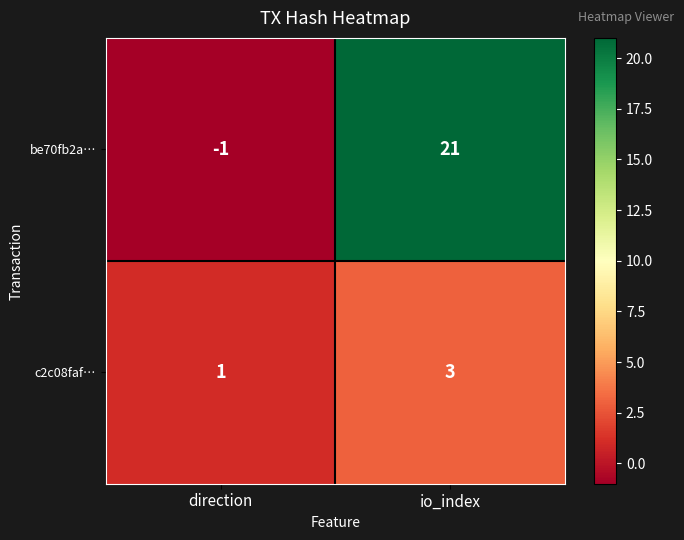

Reading left to right, what are all the values shown in this chart?

be70fb2a…: direction=-1	io_index=21
c2c08faf…: direction=1	io_index=3